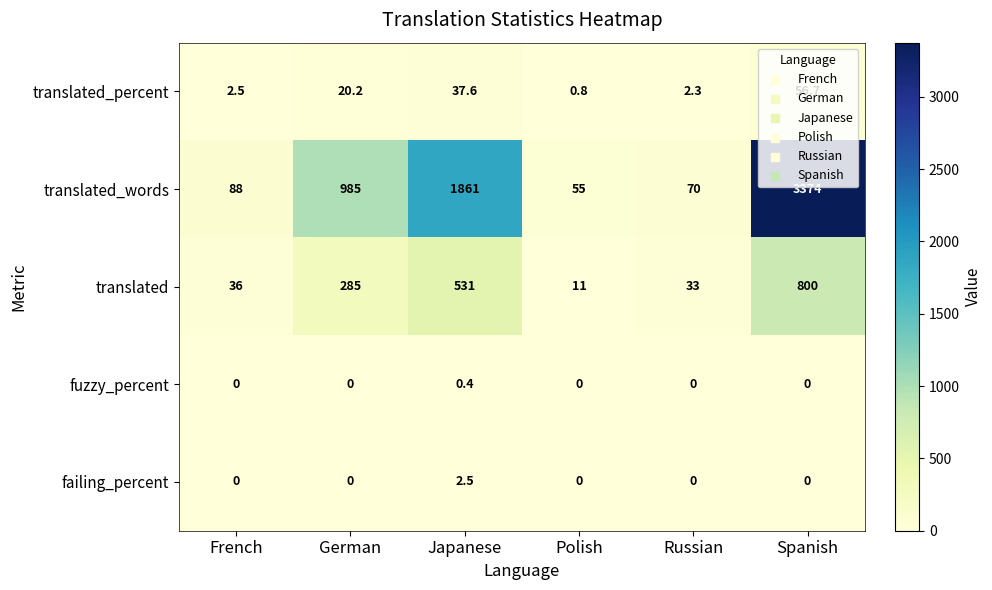

At which label does translated_percent reach its minimum?

Polish